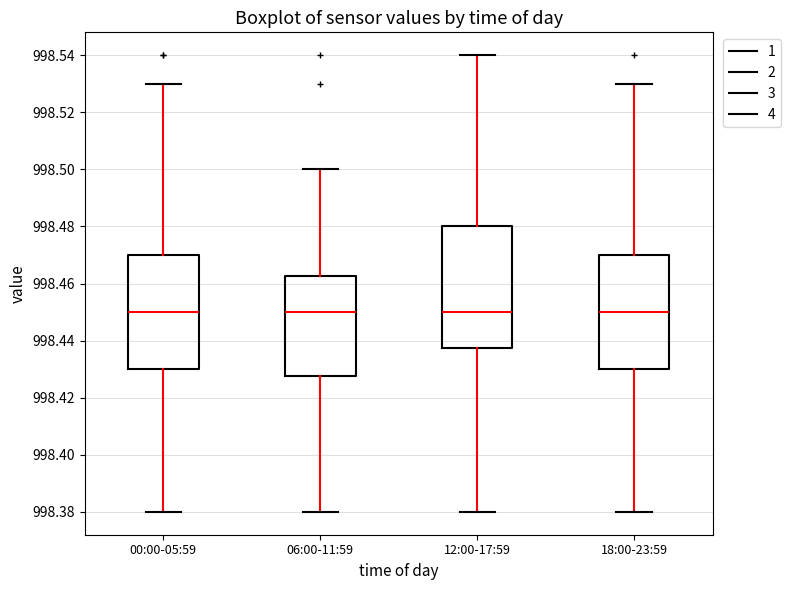

Reading left to right, transcribe this box plot: for each box, give where its median line is, the range the box spans, and where its two whiskers end, as read against the y-axis. The values are not printed on the chart, so give them approximately, as read against the axis.

00:00-05:59: median 998.450, box 998.430 to 998.470, whiskers 998.380 to 998.530
06:00-11:59: median 998.450, box 998.428 to 998.462, whiskers 998.380 to 998.500
12:00-17:59: median 998.450, box 998.438 to 998.480, whiskers 998.380 to 998.540
18:00-23:59: median 998.450, box 998.430 to 998.470, whiskers 998.380 to 998.530